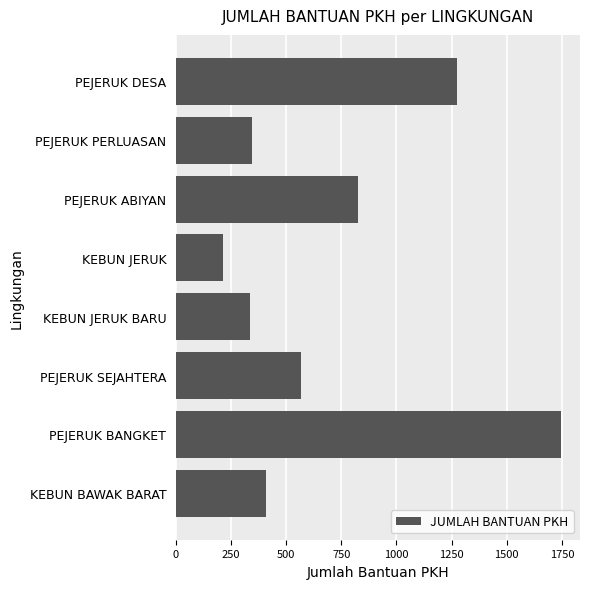

What is the label of the 6th bar from the top?

PEJERUK SEJAHTERA